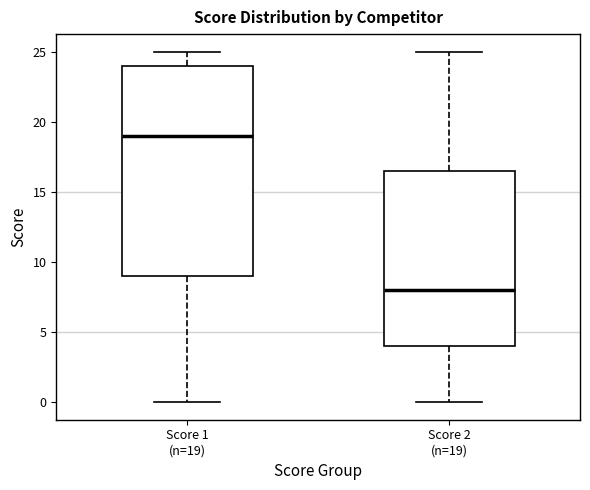

Where does the lower whisker of the box for Score 2 (n=19) end on the y-axis? The values are not printed on the chart, so give them approximately, as read against the axis.

0.0